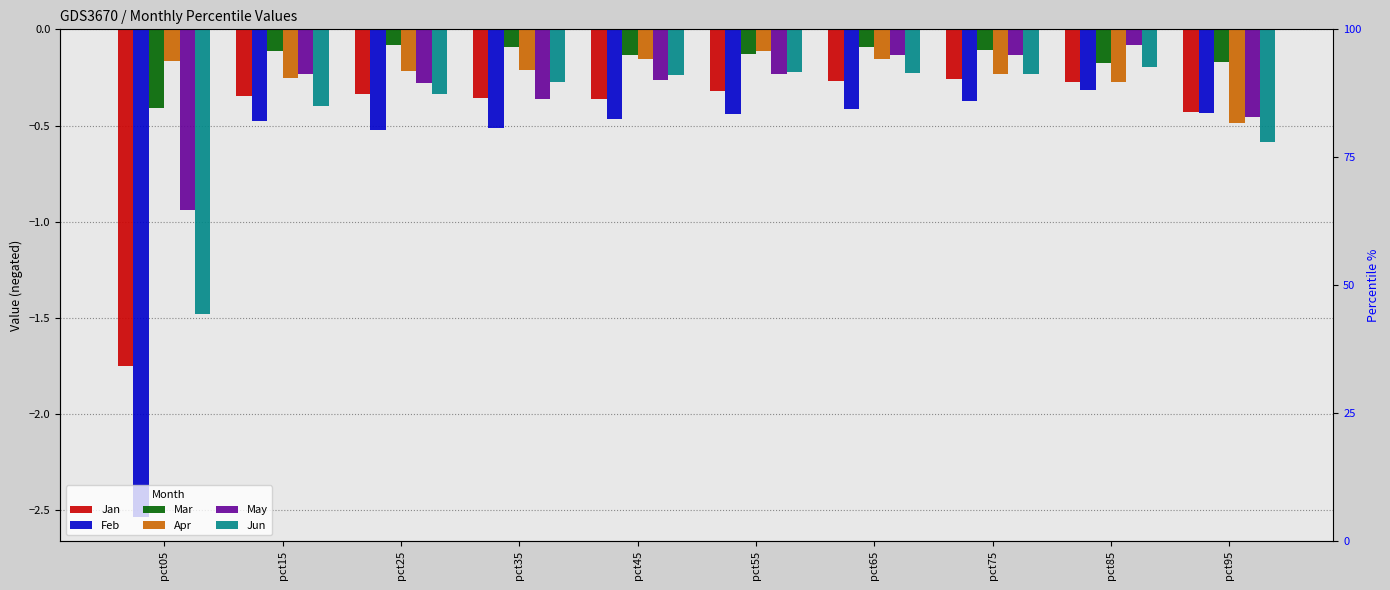

Rank the categories by Jun value from highest to lowest.

pct85, pct55, pct65, pct75, pct45, pct35, pct25, pct15, pct95, pct05